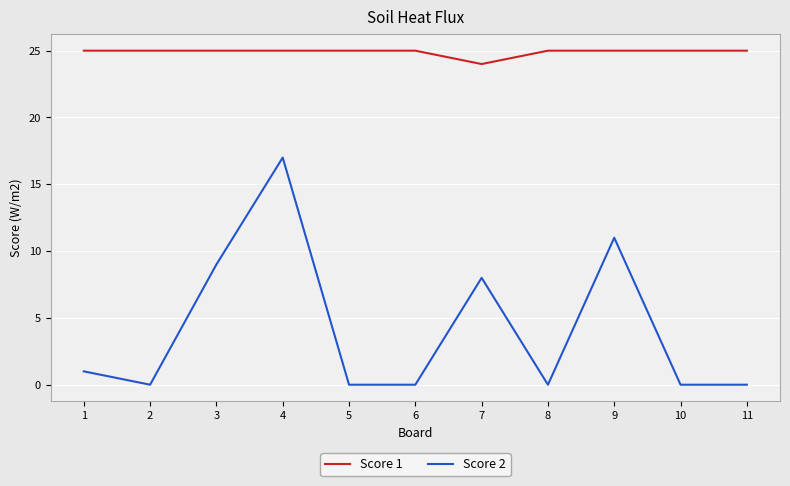

What is the maximum value shown in the chart?

25